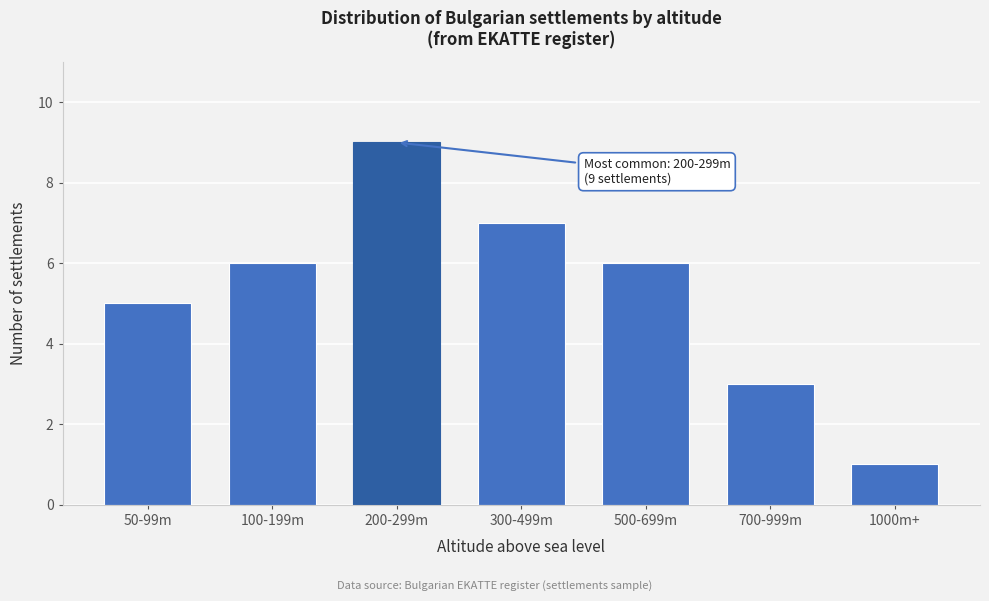

Reading left to right, extract all data points from this chart.

50-99m=5	100-199m=6	200-299m=9	300-499m=7	500-699m=6	700-999m=3	1000m+=1